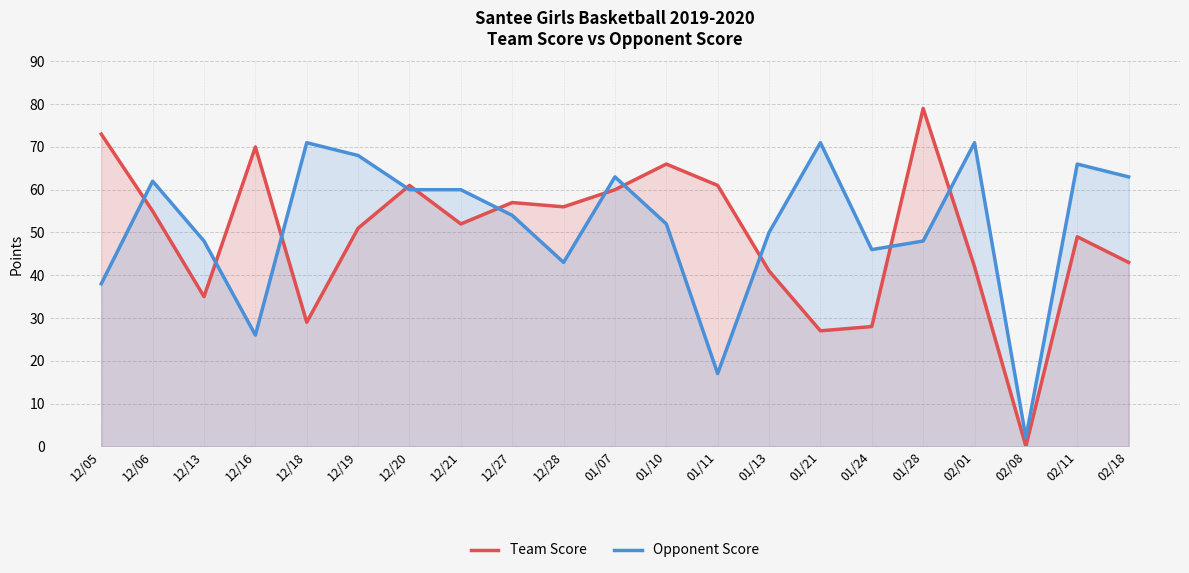

True or false: Team Score has a value of 43 at 02/18.

True